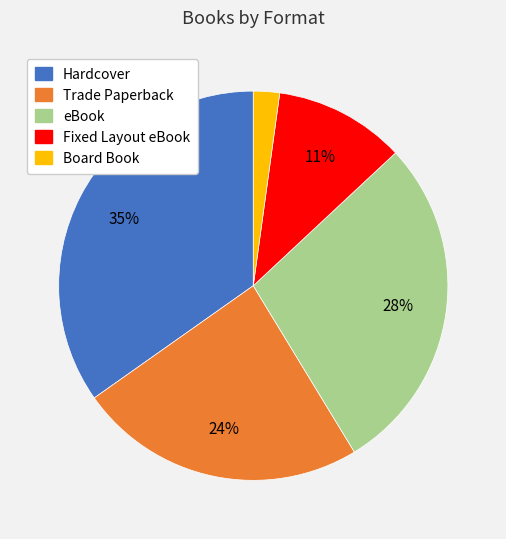

Which has a higher value, Hardcover or Board Book?

Hardcover